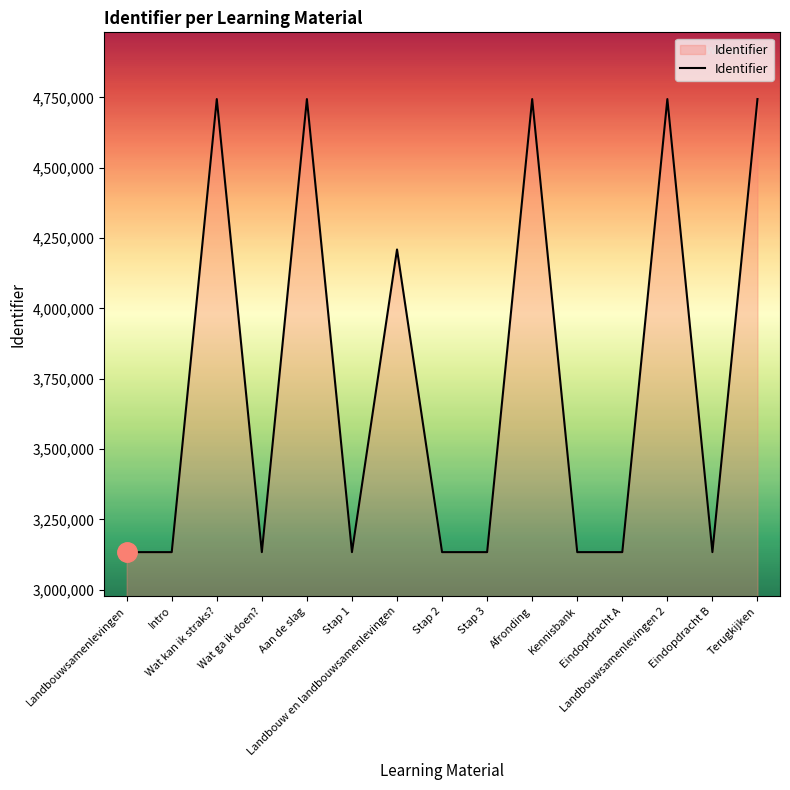

What is the smallest value displayed?

3133509